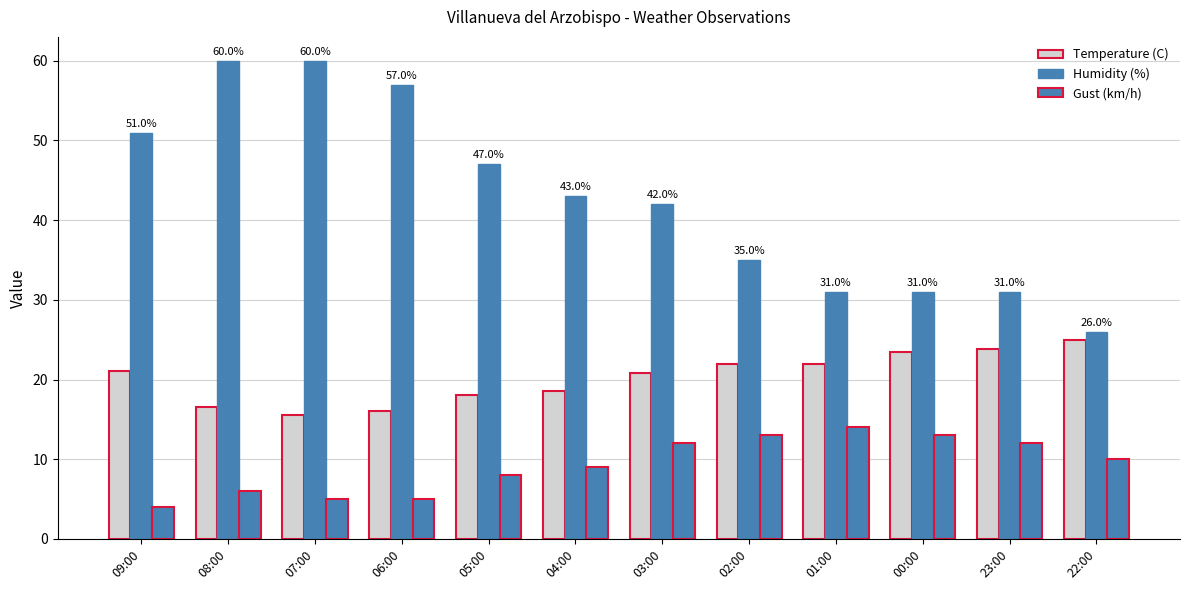

Where does the Gust (km/h) series first go above 10?

03:00